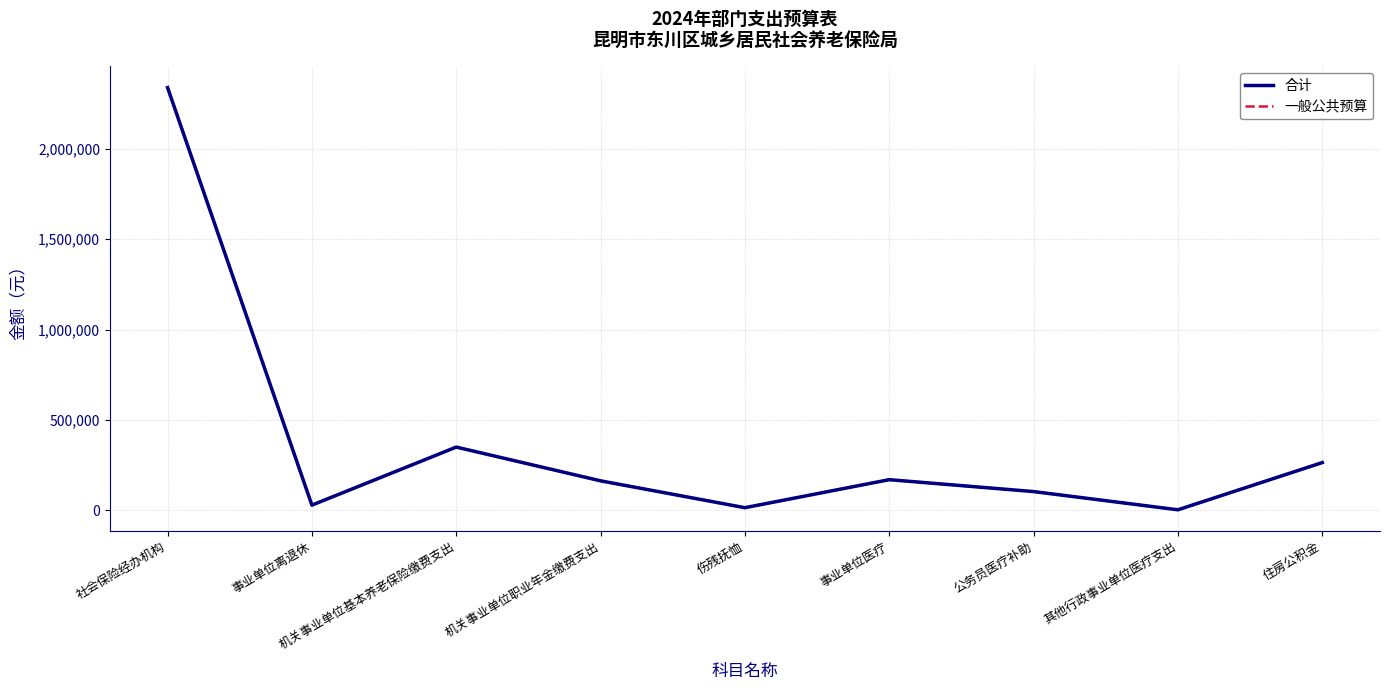

Does the chart have visible grid lines?

Yes